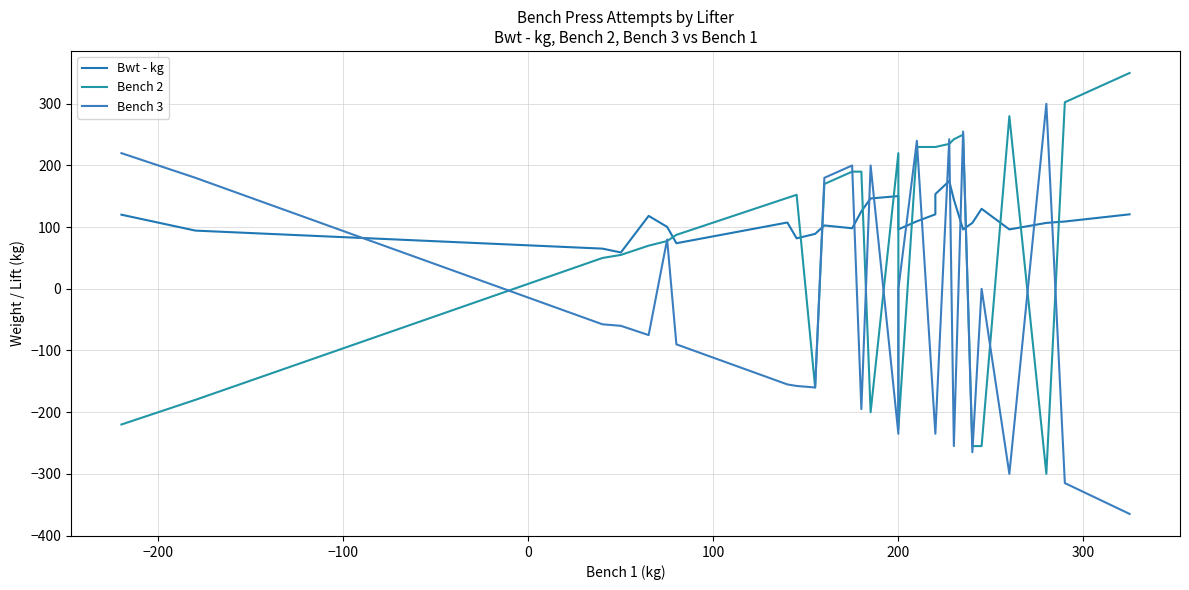

List the series in order of their peak value, highest first.

Bench 2, Bench 3, Bwt - kg